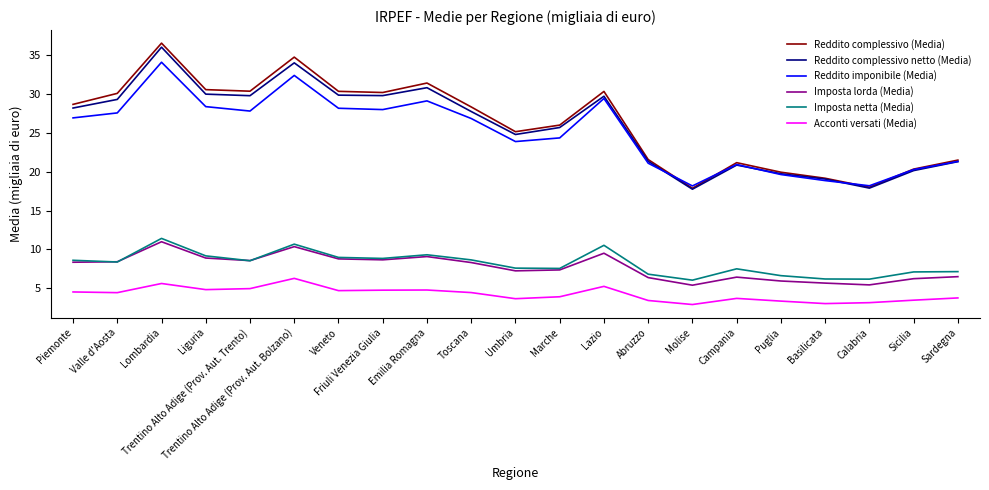

True or false: Reddito complessivo netto (Media) has a value of 48.1 at Piemonte.

False